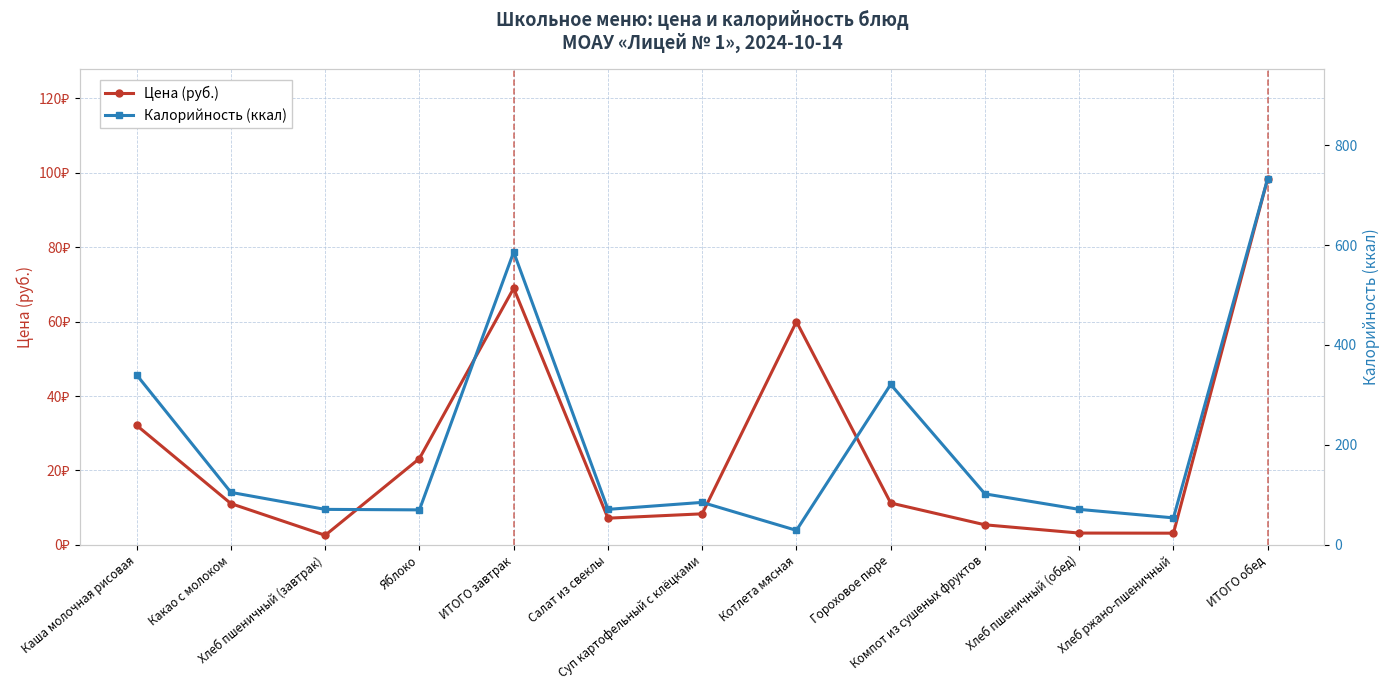

At which label is Калорийность (ккал) closest to 381?

Каша молочная рисовая